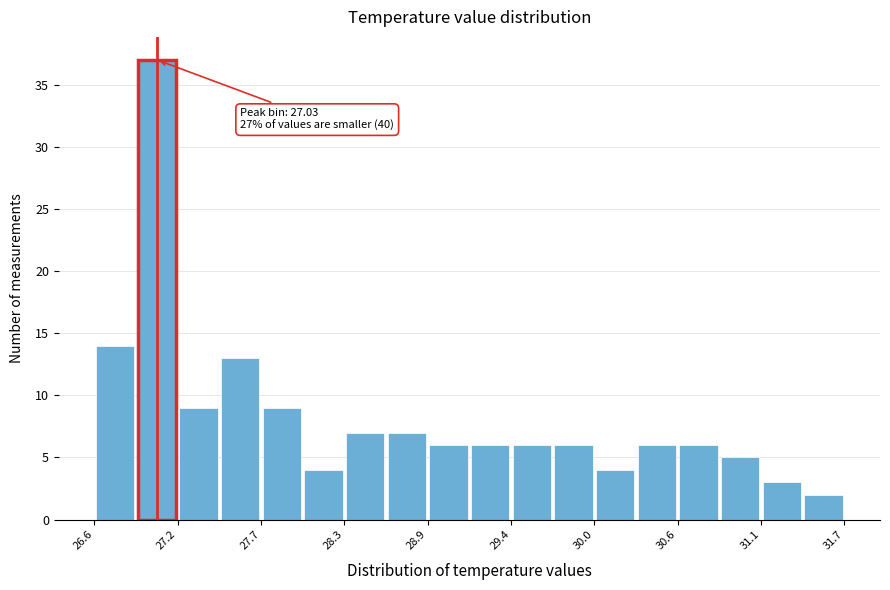

Around what value on the x-axis is the tallest bar? Give the approximate position of its centre, as read against the axis.

27.0